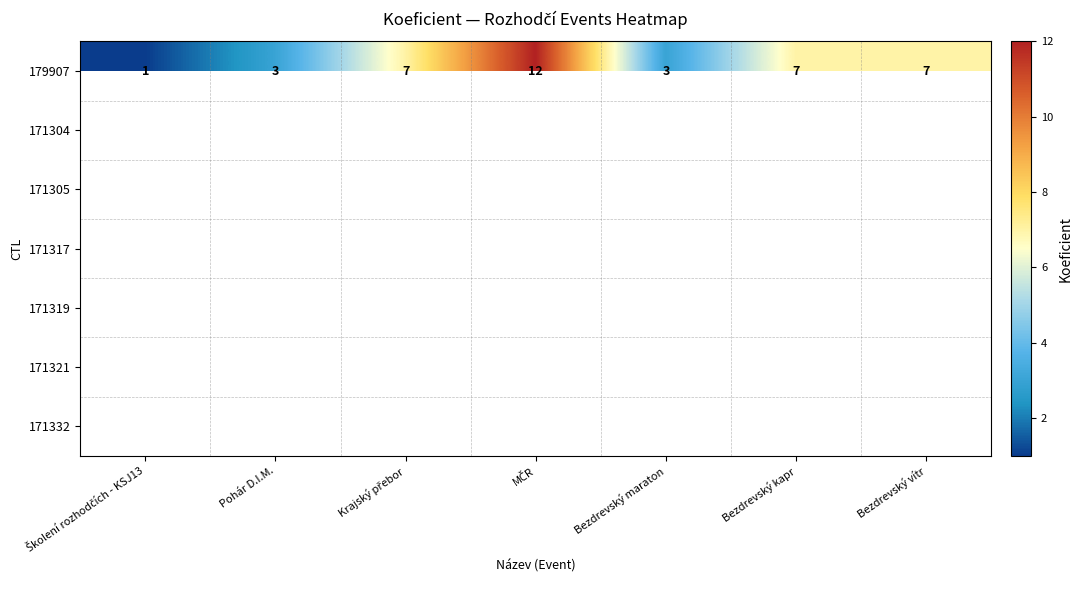

What is the greatest value displayed?

12.0